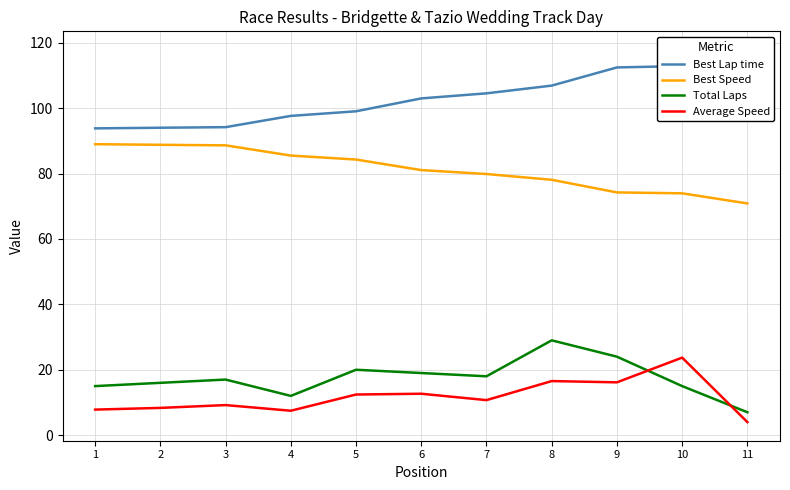

Reading right to left, list all the values displayed in this chart.

Best Lap time: 11=117.8	10=112.9	9=112.5	8=106.9	7=104.6	6=103.0	5=99.1	4=97.7	3=94.2	2=94.0	1=93.8
Best Speed: 11=70.9	10=74.0	9=74.3	8=78.1	7=79.9	6=81.1	5=84.3	4=85.5	3=88.7	2=88.8	1=89.0
Total Laps: 11=7.0	10=15.0	9=24.0	8=29.0	7=18.0	6=19.0	5=20.0	4=12.0	3=17.0	2=16.0	1=15.0
Average Speed: 11=4.0	10=23.7	9=16.2	8=16.5	7=10.7	6=12.7	5=12.4	4=7.5	3=9.2	2=8.3	1=7.8